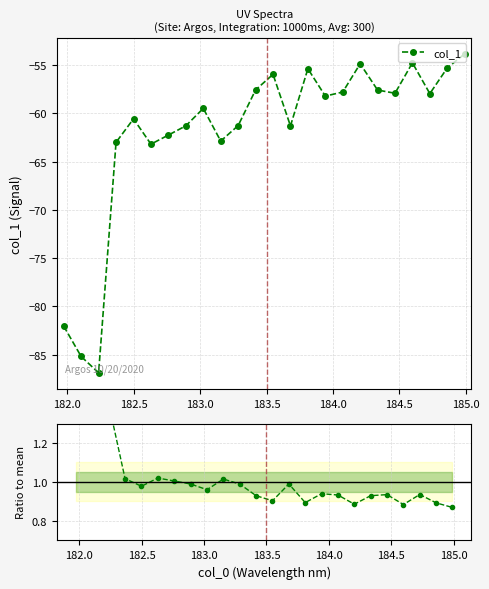

What is the minimum value for col_1?

-86.9